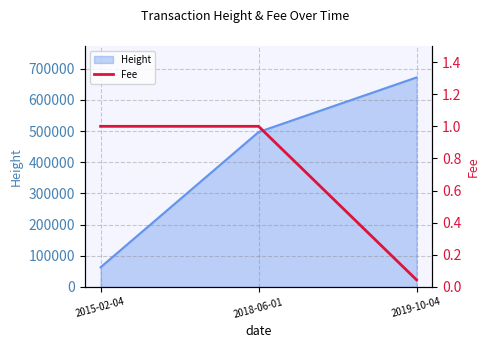

The chart shows a value of 0.6 at 2018-06-01. True or false?

False